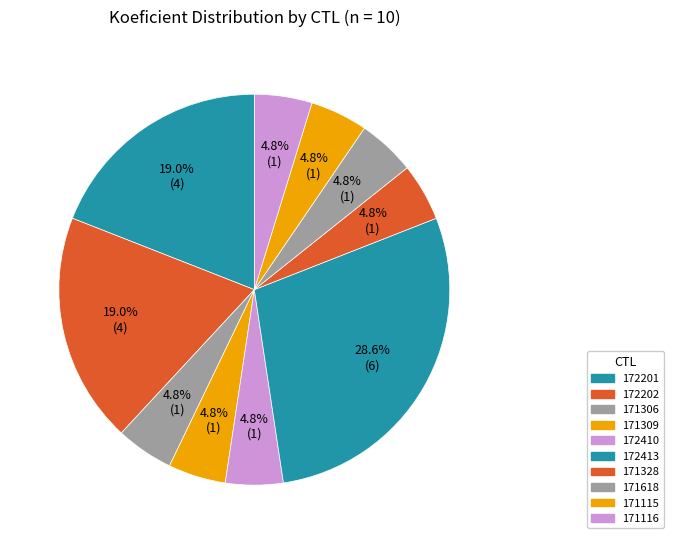

Which has a higher value, 172201 or 171306?

172201